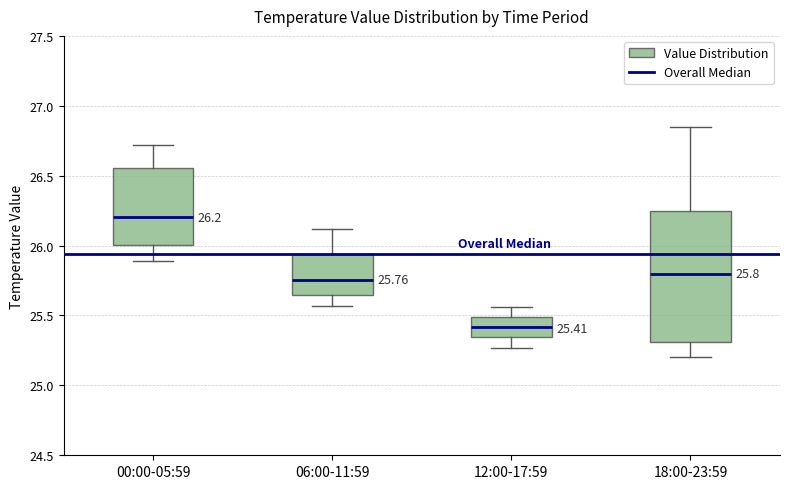

Comparing the boxes themselves (not the whiskers), which one is the tallest?

18:00-23:59